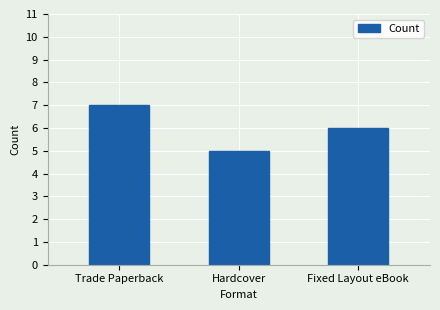

What is the label of the 2nd bar from the left?

Hardcover